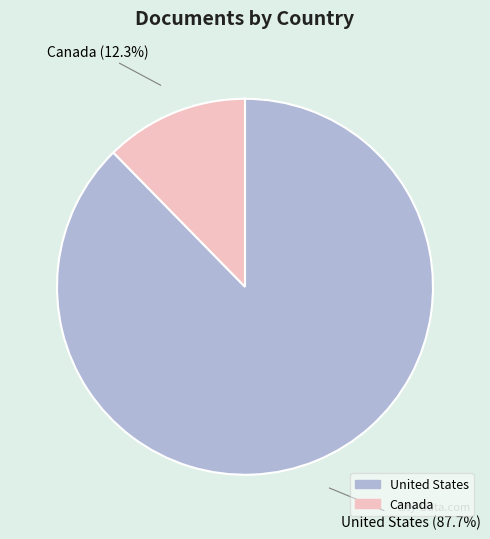

Which has a higher value, United States or Canada?

United States